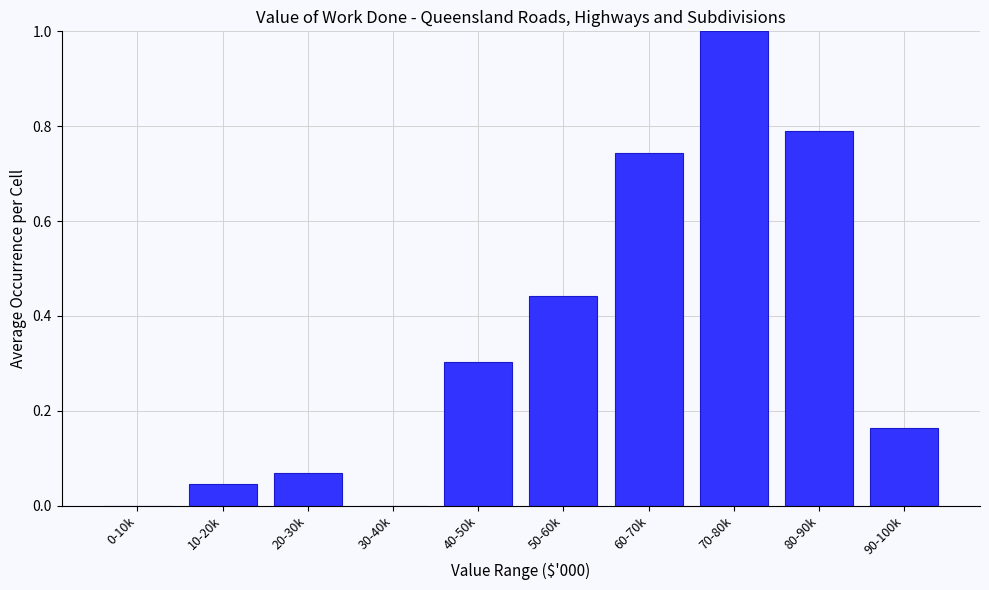

Is it true that the value at 0-10k is -0.4?

False